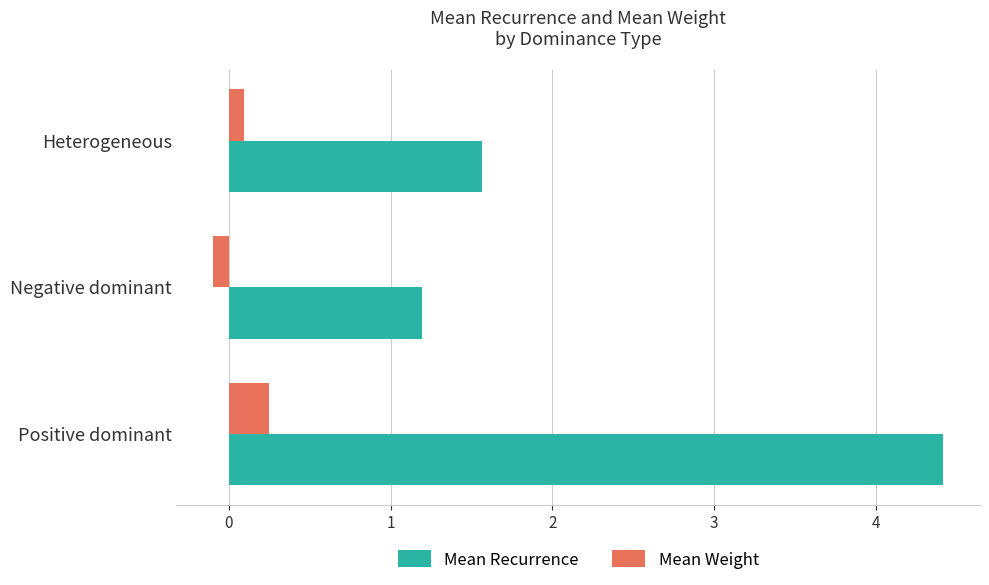

What is the difference between the maximum and minimum values in the Mean Weight series?

0.3